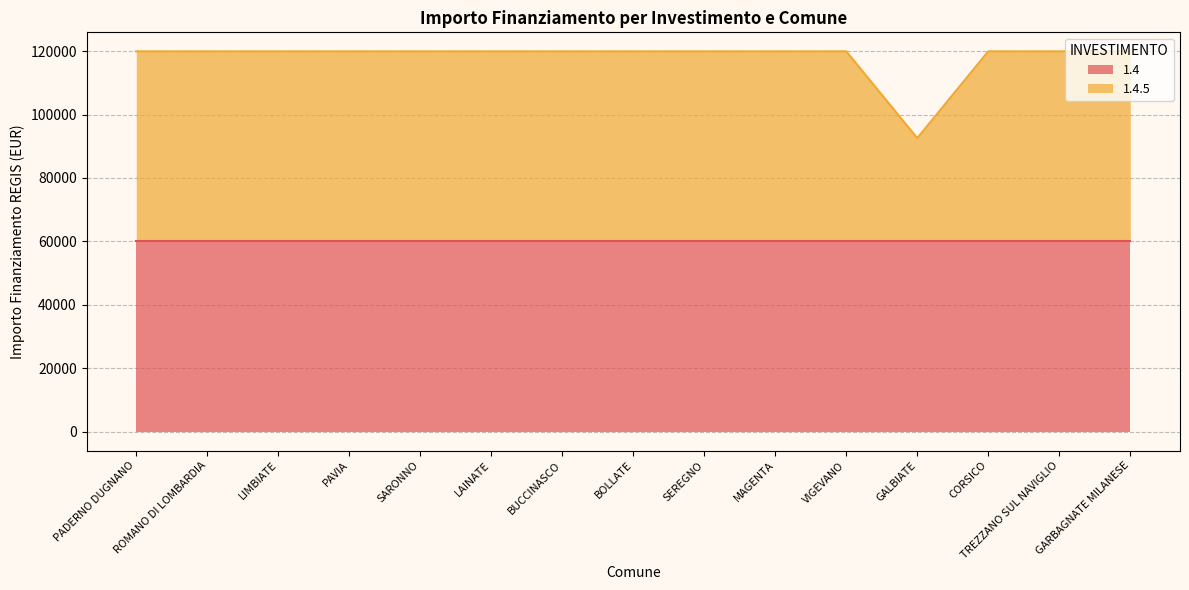

At which category does the chart reach its minimum across all series?

GALBIATE